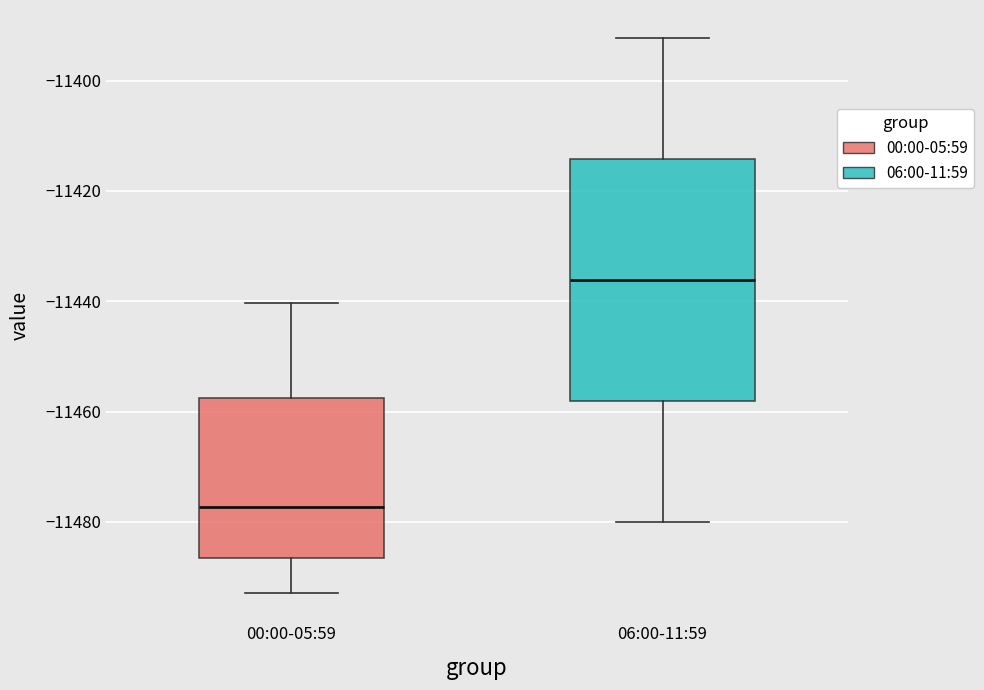

Reading left to right, read every box against the y-axis: the position of its median line, the range the box covers, and the ends of its whiskers. The values are not printed on the chart, so give them approximately, as read against the axis.

00:00-05:59: median -11478, box -11486 to -11458, whiskers -11492 to -11440
06:00-11:59: median -11436, box -11458 to -11414, whiskers -11480 to -11392